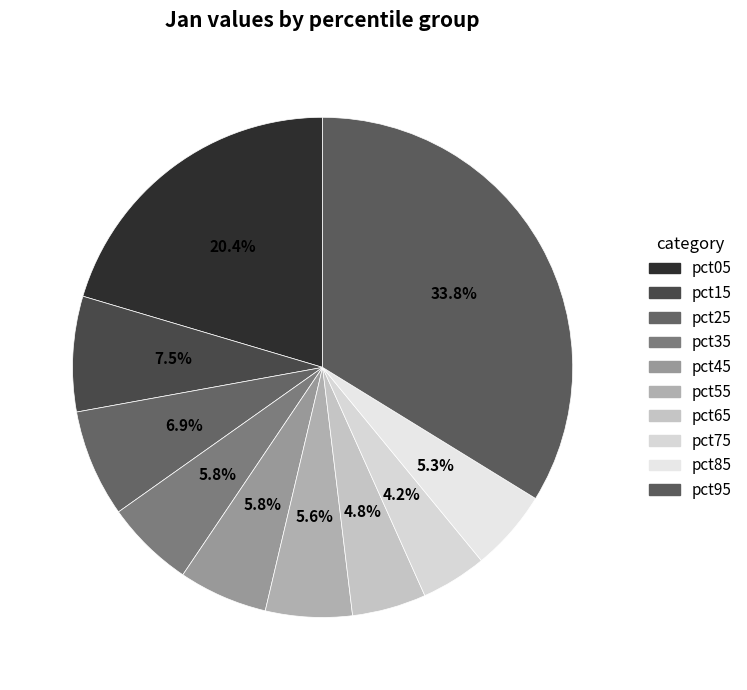

How many segments does this pie chart have?

10